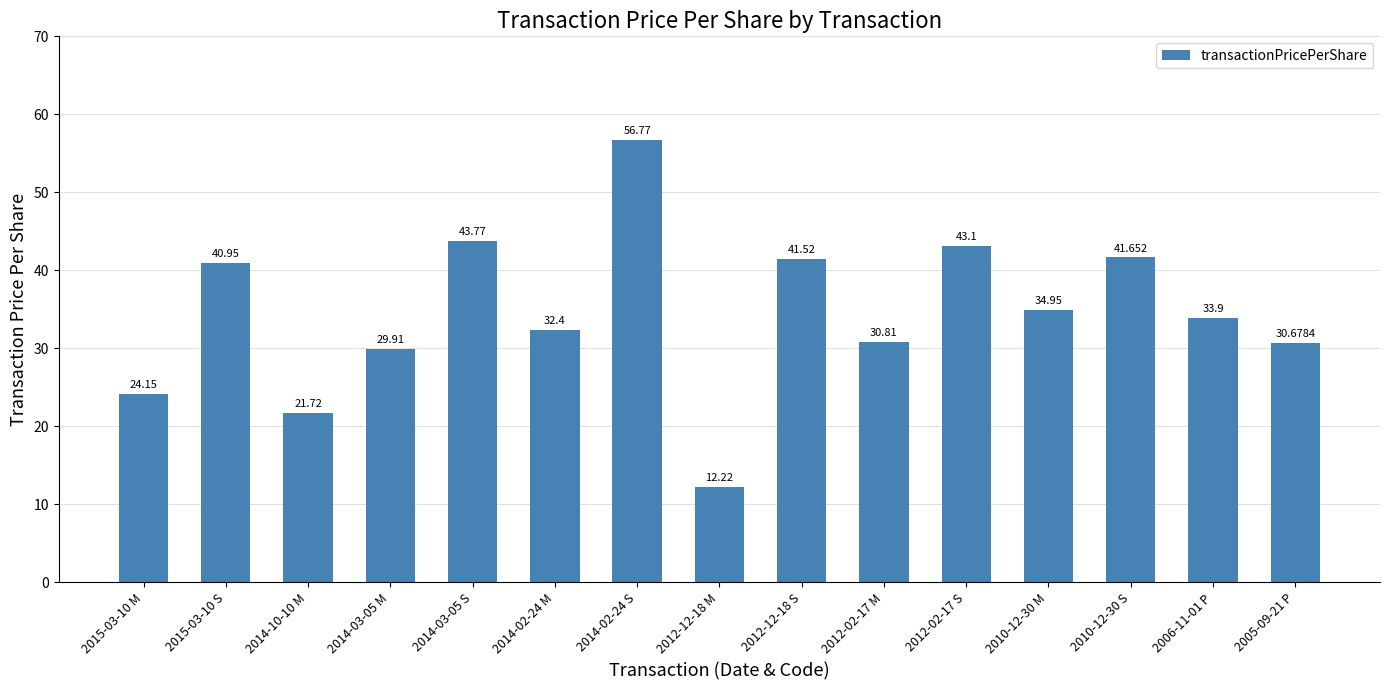

What is the difference between the second highest and minimum values?

31.6